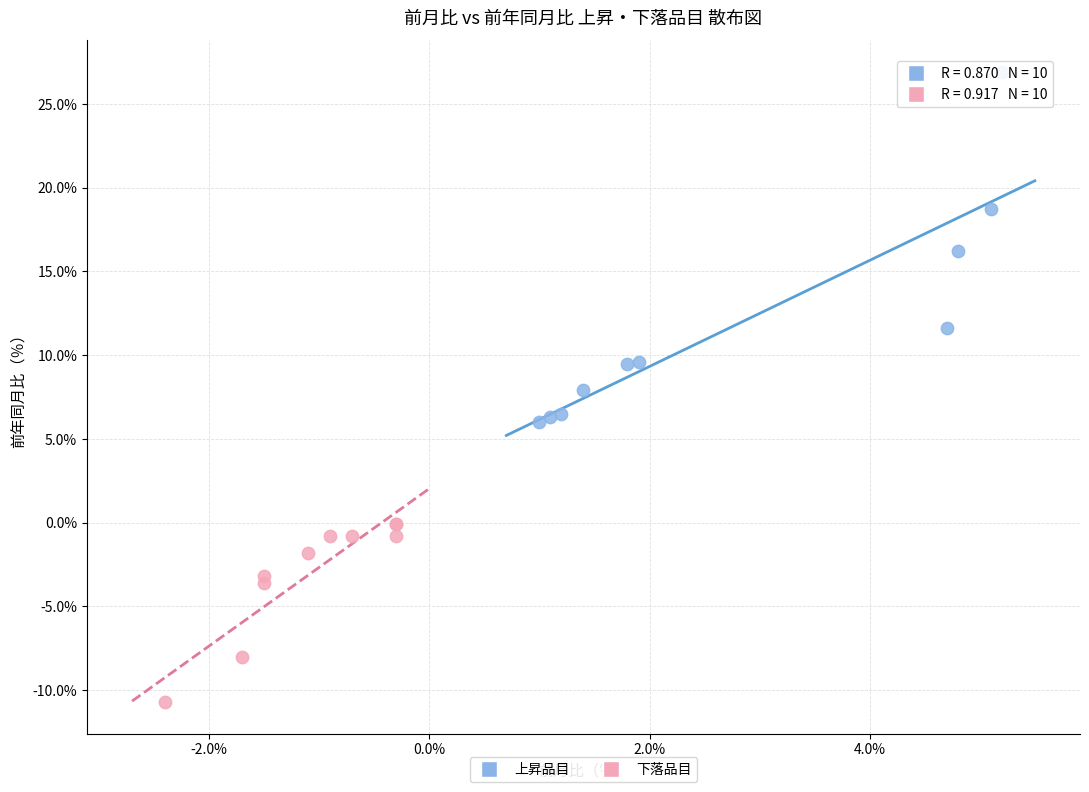

Which series reaches the minimum Y coordinate?

下落品目